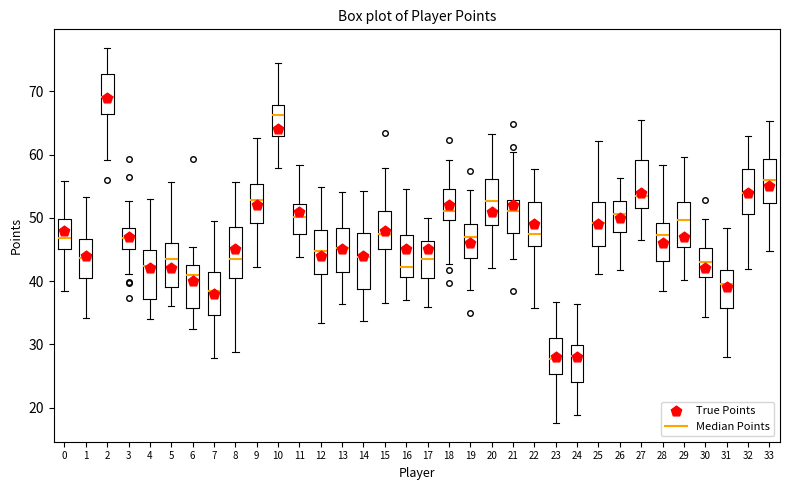

Reading left to right, read every box against the y-axis: the position of its median line, the range the box covers, and the ends of its whiskers. The values are not printed on the chart, so give them approximately, as read against the axis.

0: median 47, box 45 to 50, whiskers 38 to 56
1: median 44, box 40 to 47, whiskers 34 to 53
2: median 69, box 66 to 73, whiskers 59 to 77
3: median 47, box 45 to 48, whiskers 41 to 53
4: median 42, box 37 to 45, whiskers 34 to 53
5: median 43, box 39 to 46, whiskers 36 to 56
6: median 41, box 36 to 43, whiskers 32 to 45
7: median 38, box 35 to 41, whiskers 28 to 50
8: median 44, box 41 to 49, whiskers 29 to 56
9: median 53, box 49 to 55, whiskers 42 to 63
10: median 66, box 63 to 68, whiskers 58 to 74
11: median 50, box 47 to 52, whiskers 44 to 58
12: median 45, box 41 to 48, whiskers 33 to 55
13: median 45, box 41 to 48, whiskers 36 to 54
14: median 44, box 39 to 48, whiskers 34 to 54
15: median 47, box 45 to 51, whiskers 36 to 58
16: median 42, box 41 to 47, whiskers 37 to 55
17: median 43, box 41 to 46, whiskers 36 to 50
18: median 51, box 50 to 54, whiskers 43 to 59
19: median 47, box 44 to 49, whiskers 39 to 54
20: median 53, box 49 to 56, whiskers 42 to 63
21: median 51, box 48 to 53, whiskers 44 to 60
22: median 48, box 46 to 53, whiskers 36 to 58
23: median 28, box 25 to 31, whiskers 18 to 37
24: median 28, box 24 to 30, whiskers 19 to 36
25: median 49, box 46 to 53, whiskers 41 to 62
26: median 51, box 48 to 53, whiskers 42 to 56
27: median 53, box 52 to 59, whiskers 47 to 65
28: median 47, box 43 to 49, whiskers 38 to 58
29: median 50, box 45 to 52, whiskers 40 to 60
30: median 43, box 41 to 45, whiskers 34 to 50
31: median 39, box 36 to 42, whiskers 28 to 48
32: median 54, box 51 to 58, whiskers 42 to 63
33: median 56, box 52 to 59, whiskers 45 to 65